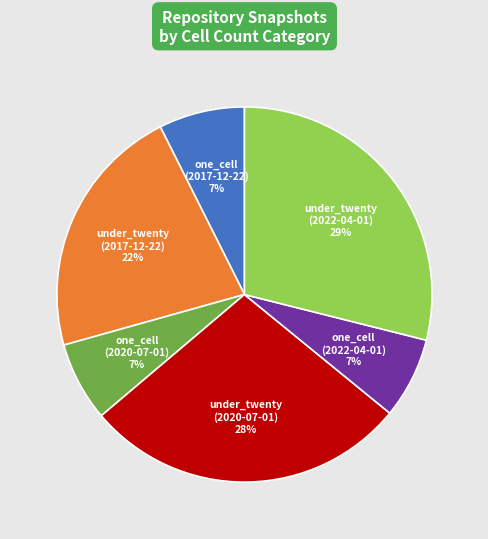

Is there a majority slice in this chart?

No